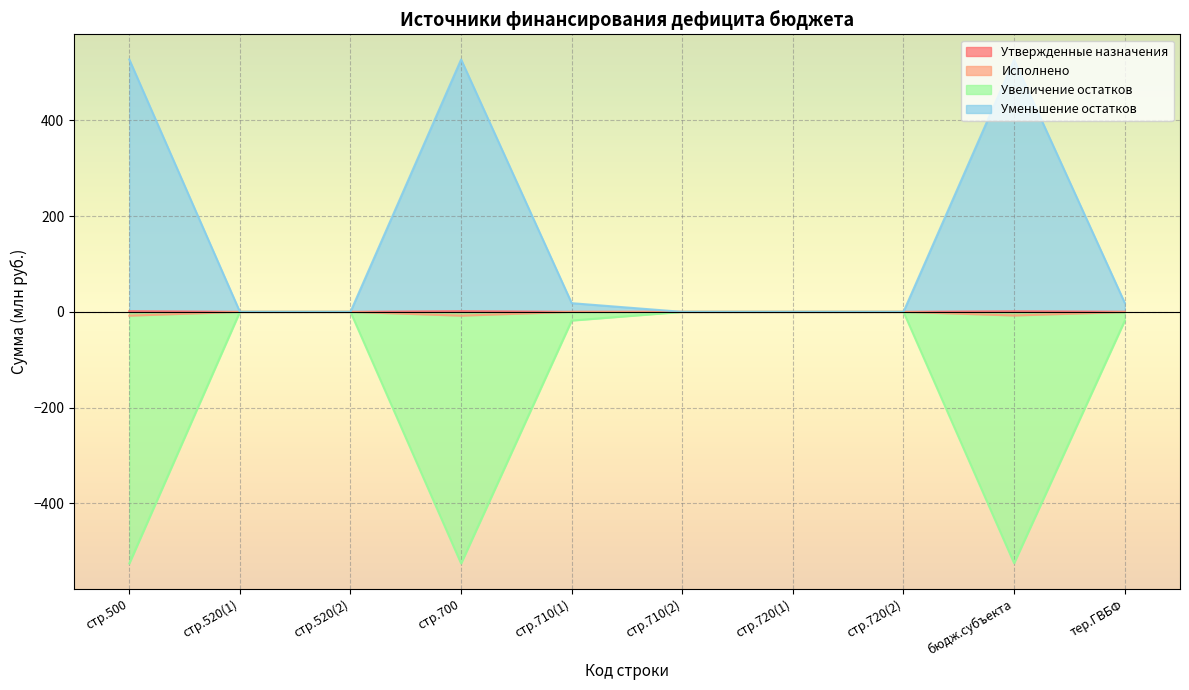

At how many categories does at least one series exceed 165?

3